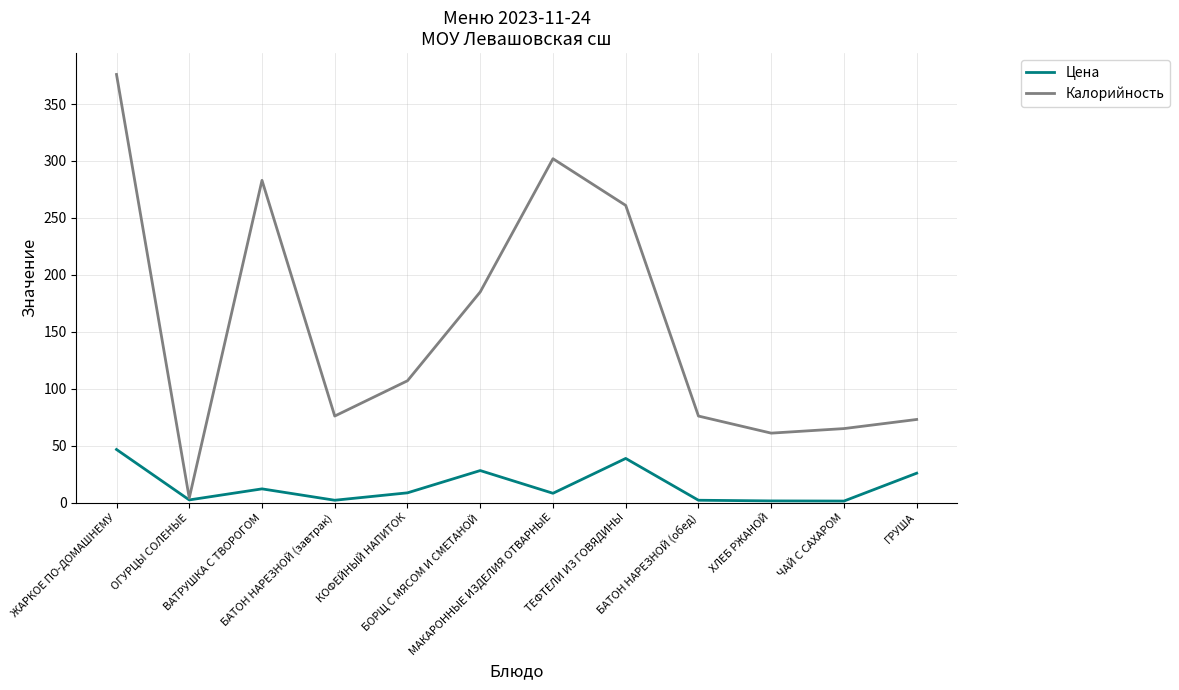

Rank the series by their average value, from lowest to highest.

Цена, Калорийность